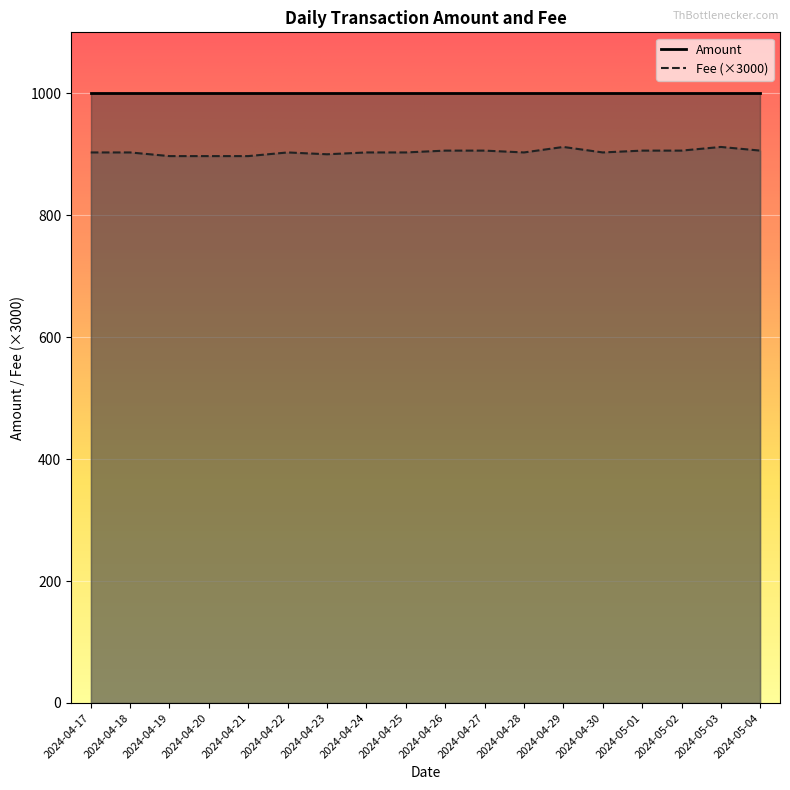

What is the difference between the maximum and second lowest values?

15